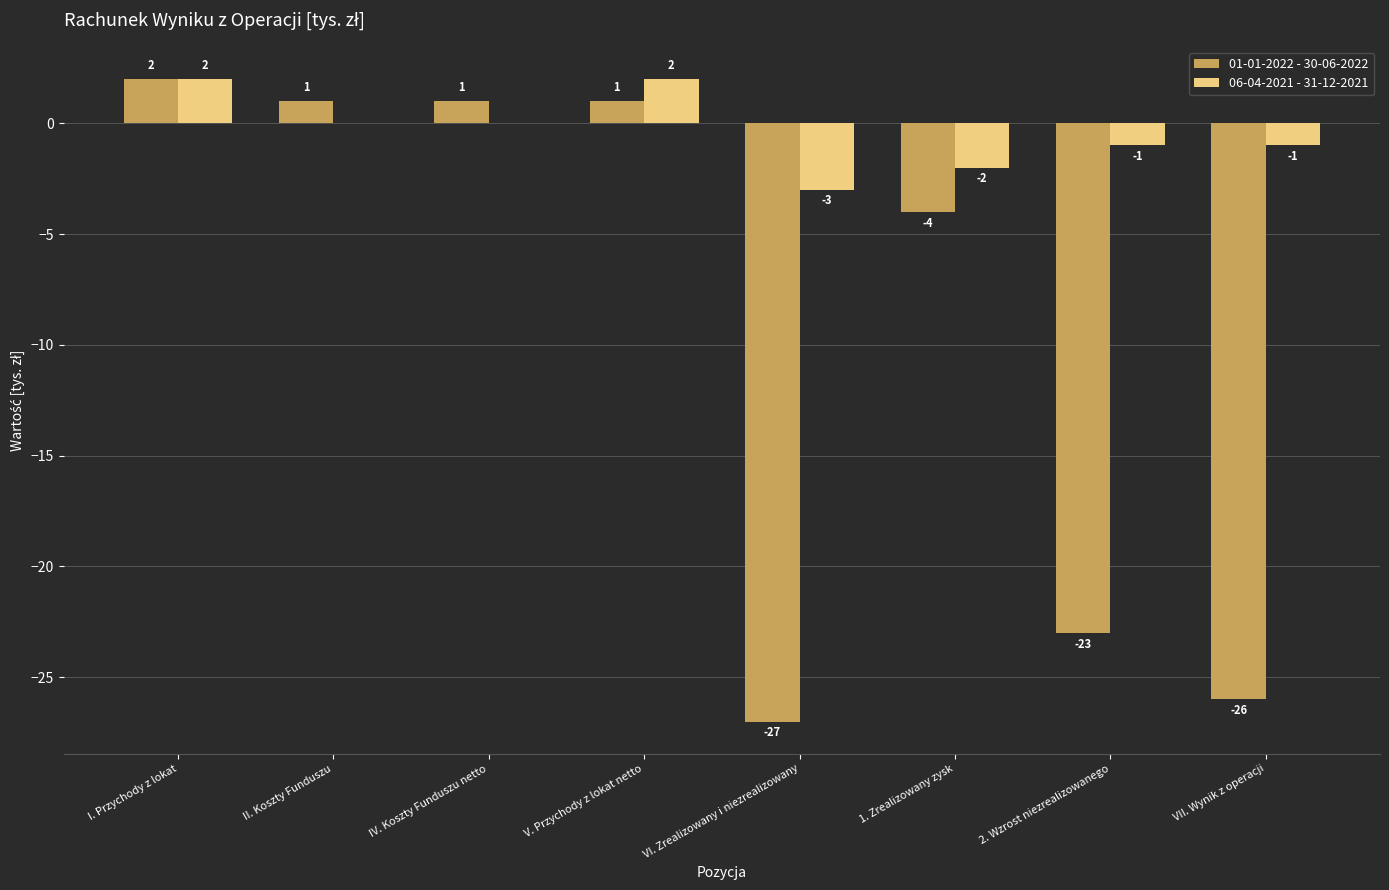

Reading left to right, transcribe all the data shown in this chart.

01-01-2022 - 30-06-2022: I. Przychody z lokat=2	II. Koszty Funduszu=1	IV. Koszty Funduszu netto=1	V. Przychody z lokat netto=1	VI. Zrealizowany i niezrealizowany=-27	1. Zrealizowany zysk=-4	2. Wzrost niezrealizowanego=-23	VII. Wynik z operacji=-26
06-04-2021 - 31-12-2021: I. Przychody z lokat=2	II. Koszty Funduszu=0	IV. Koszty Funduszu netto=0	V. Przychody z lokat netto=2	VI. Zrealizowany i niezrealizowany=-3	1. Zrealizowany zysk=-2	2. Wzrost niezrealizowanego=-1	VII. Wynik z operacji=-1